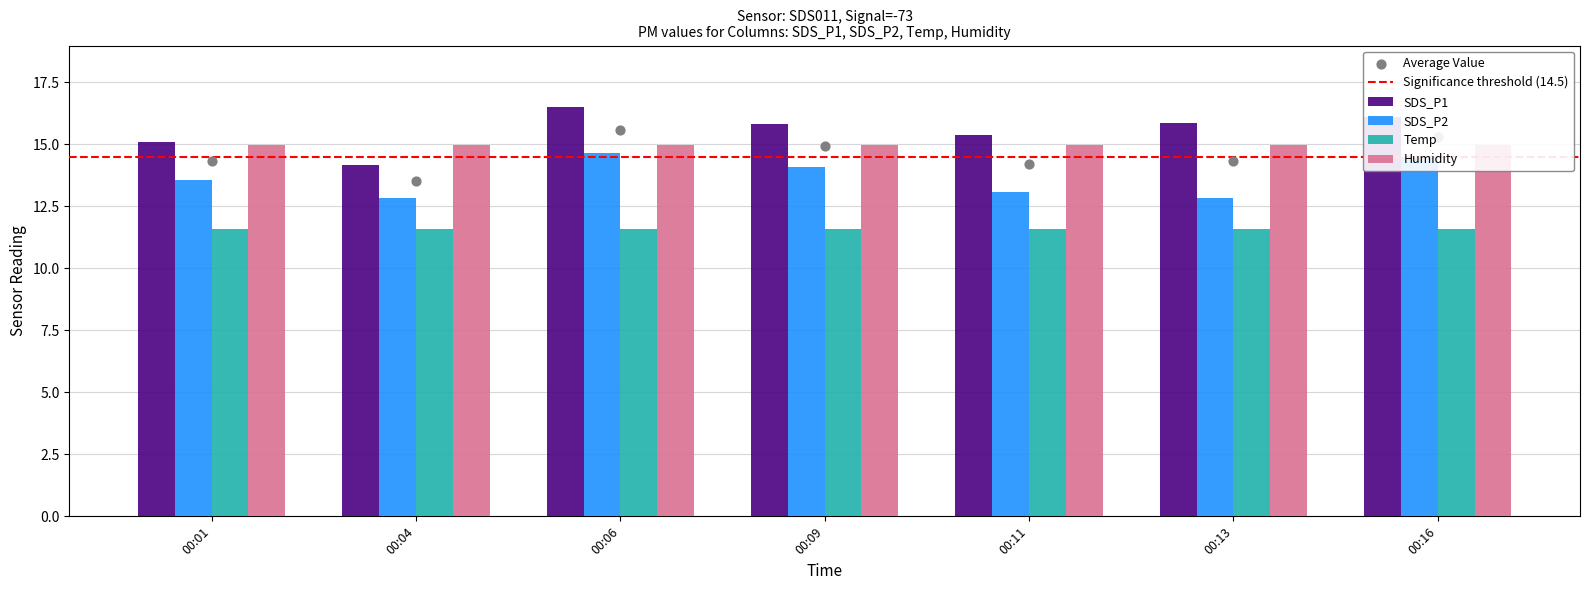

Is the value of SDS_P2 at 00:13 greater than the value of SDS_P1 at 00:16?

No